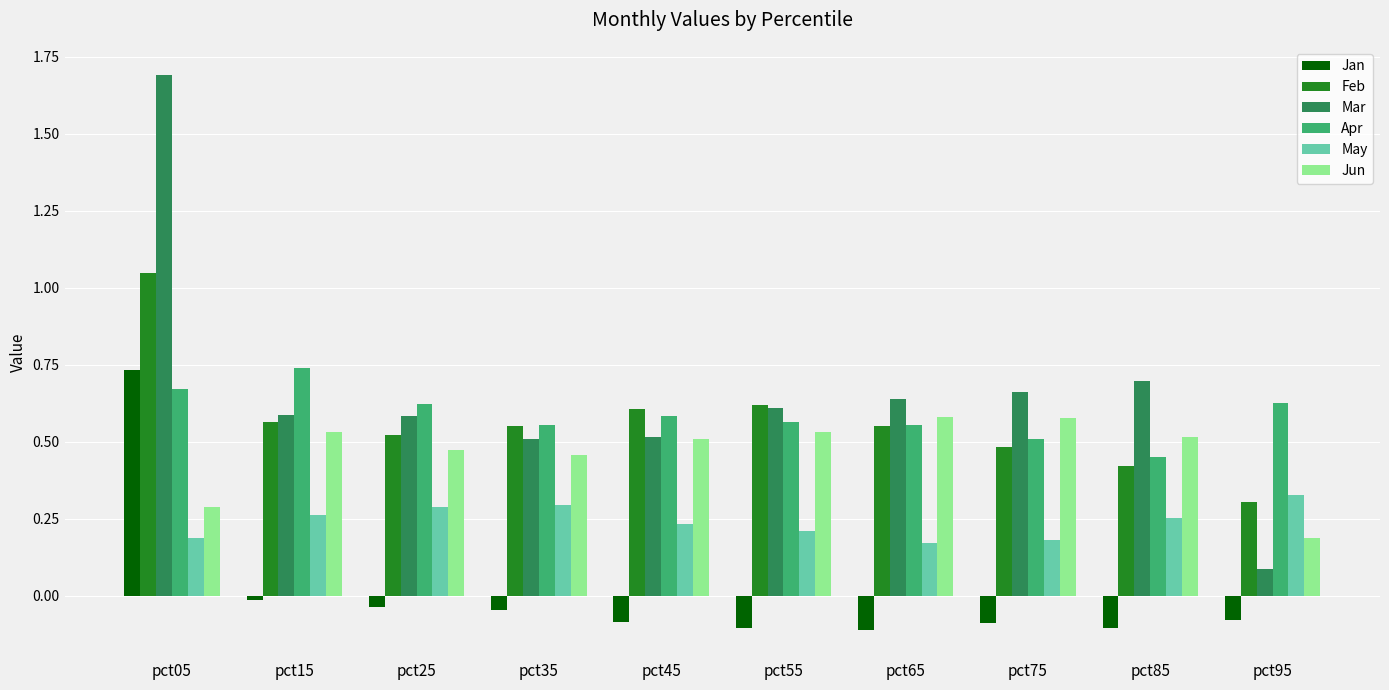

True or false: May has a value of 0.2 at pct05.

True